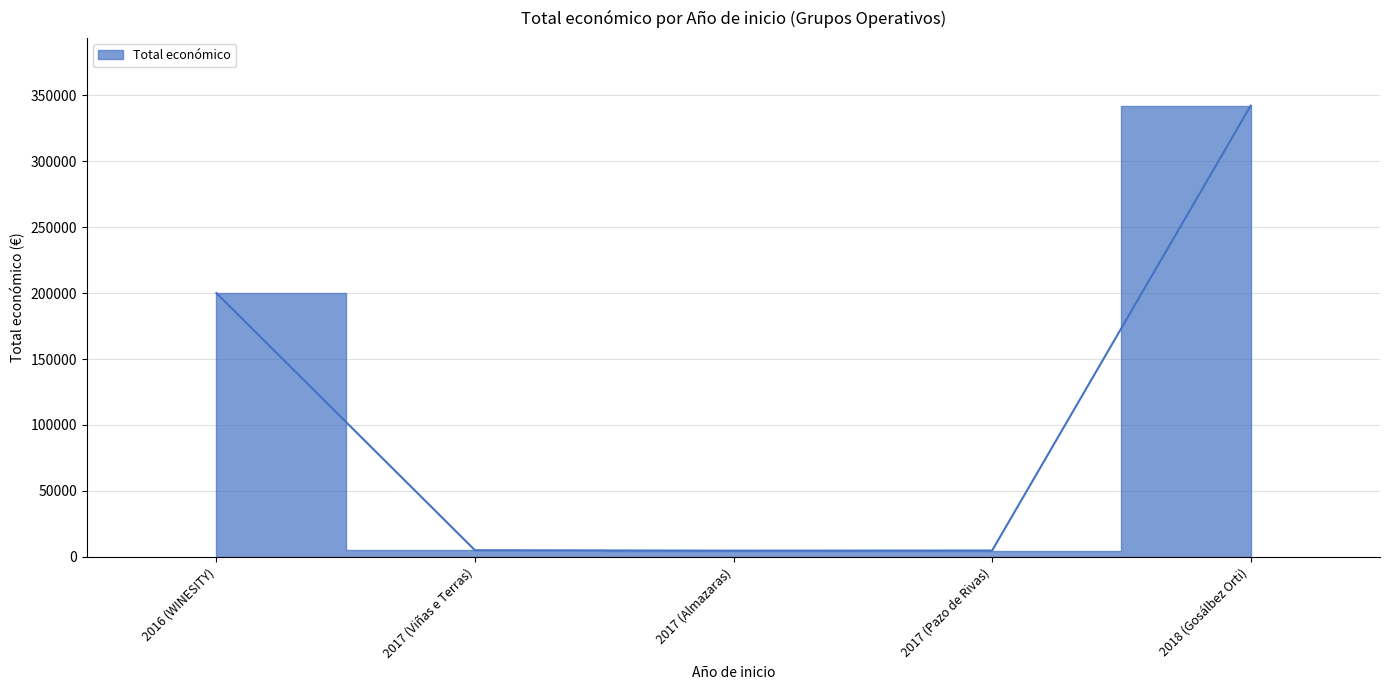

Rank the categories by value from highest to lowest.

2018 (Gosálbez Orti), 2016 (WINESITY), 2017 (Viñas e Terras), 2017 (Pazo de Rivas), 2017 (Almazaras)